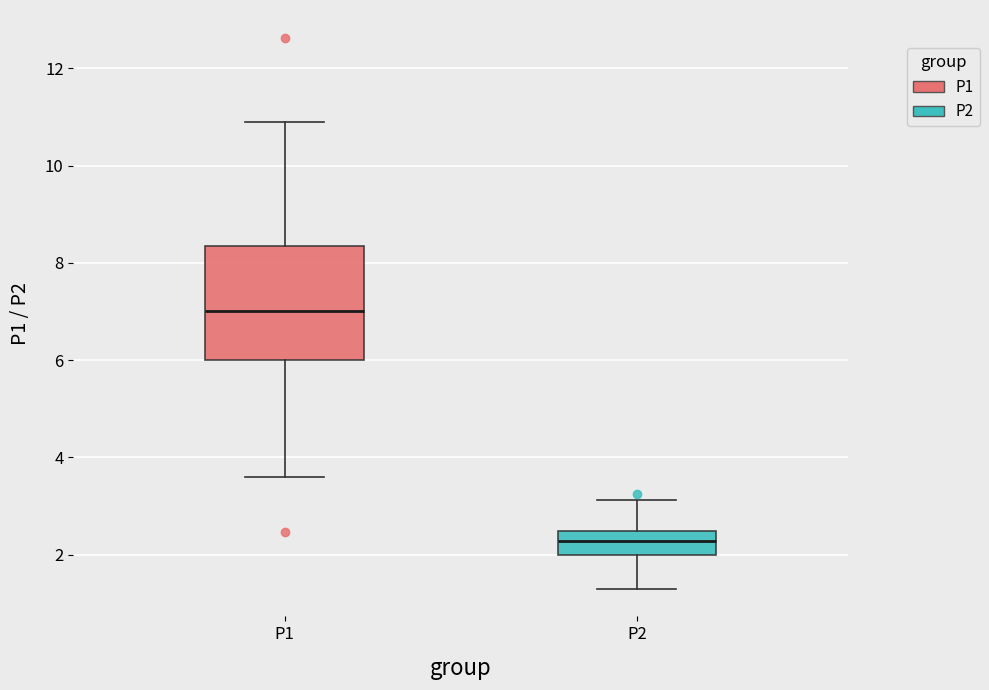

Reading left to right, read every box against the y-axis: the position of its median line, the range the box covers, and the ends of its whiskers. The values are not printed on the chart, so give them approximately, as read against the axis.

P1: median 7.0, box 6.0 to 8.4, whiskers 3.6 to 11.0
P2: median 2.2, box 2.0 to 2.4, whiskers 1.4 to 3.2